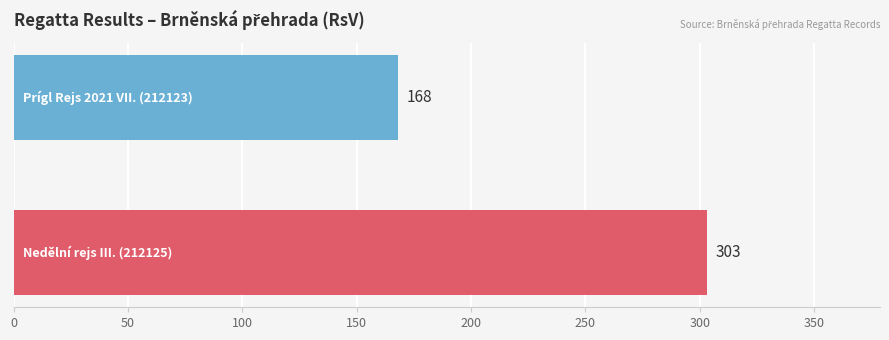

What is the sum of all values?

471